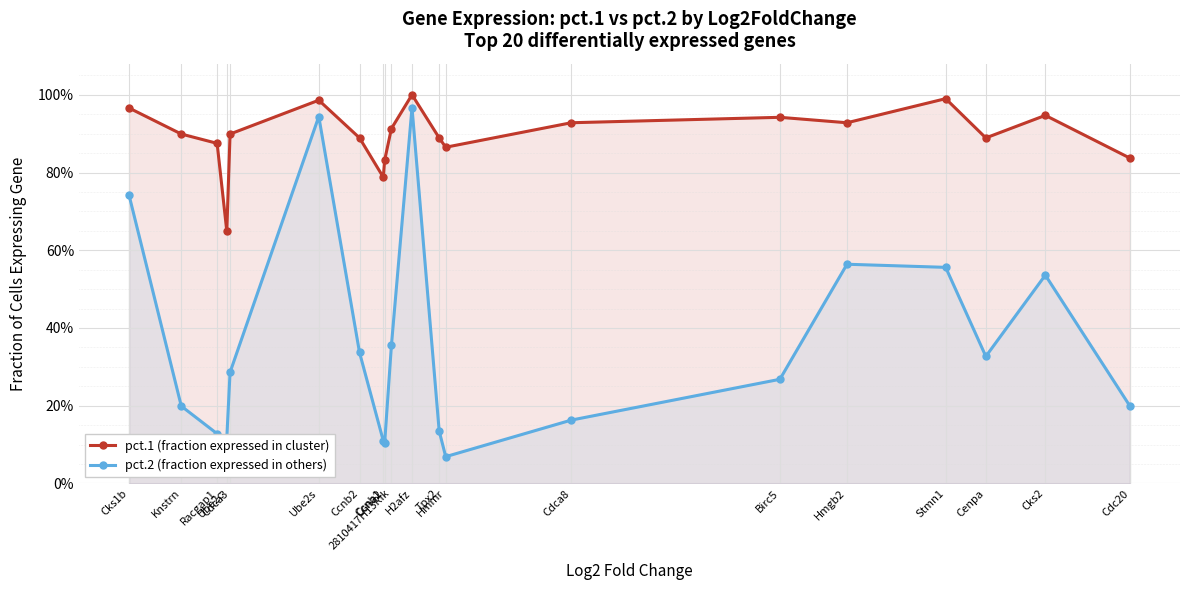

The pct.2 (fraction expressed in others) series shows 0.5 at Cks2. True or false?

True